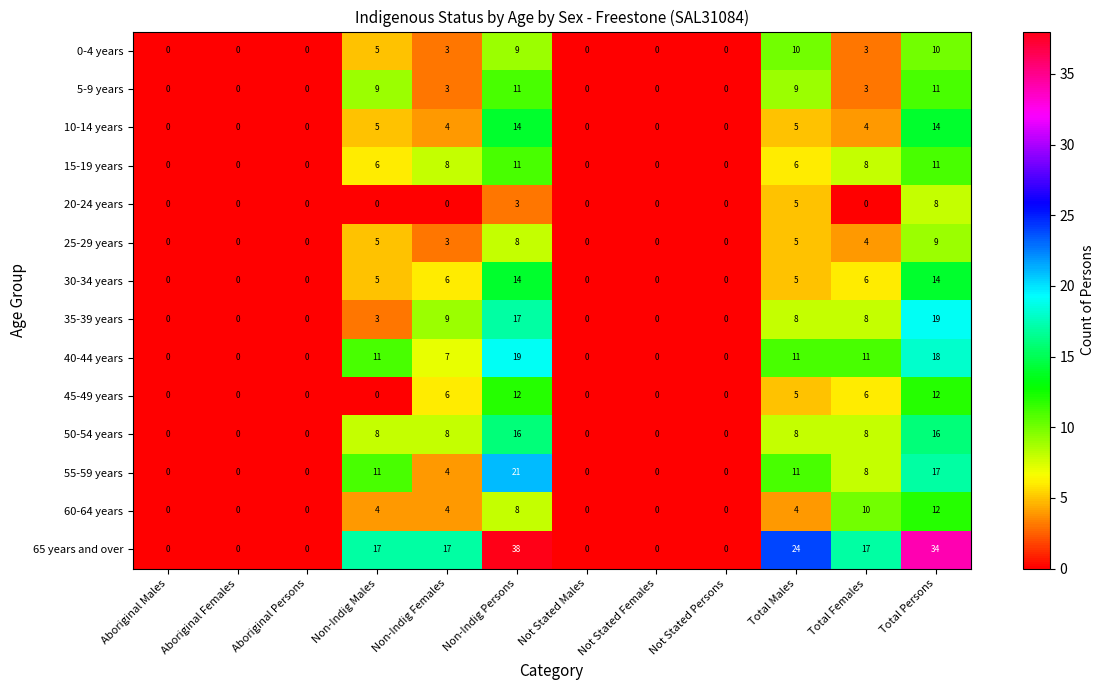

Which category has the highest value across all series?

Non-Indig Persons